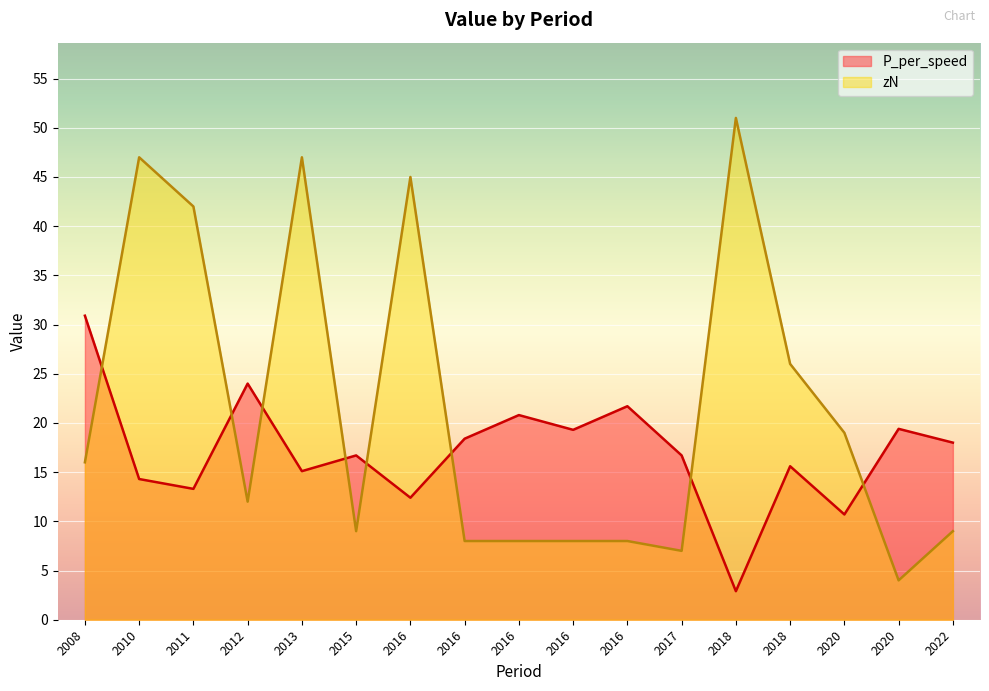

Which series has the largest range (max minus min)?

zN